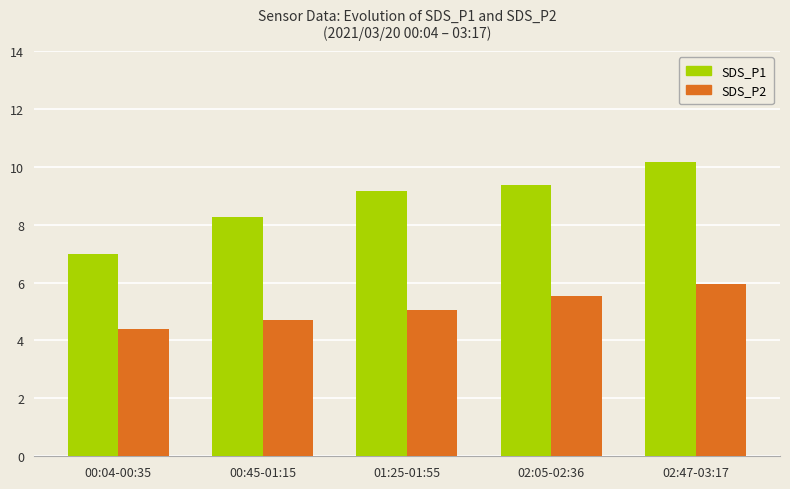

Which series has the largest total across all categories?

SDS_P1